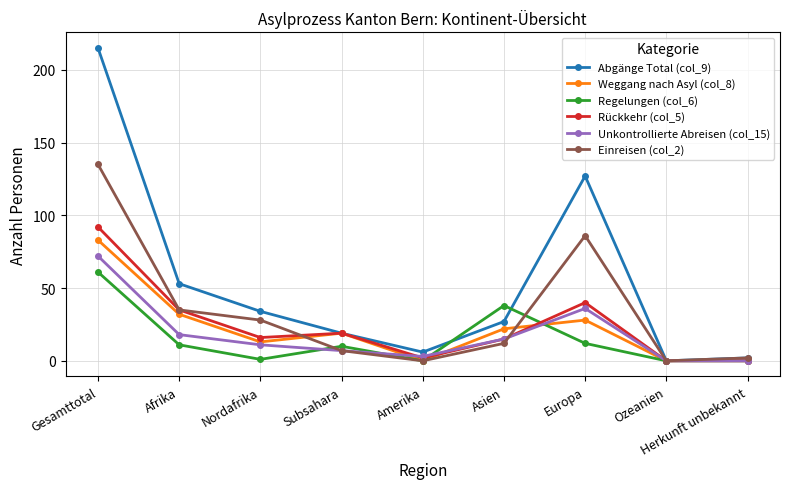

What is the label of the 2nd point from the right?

Ozeanien